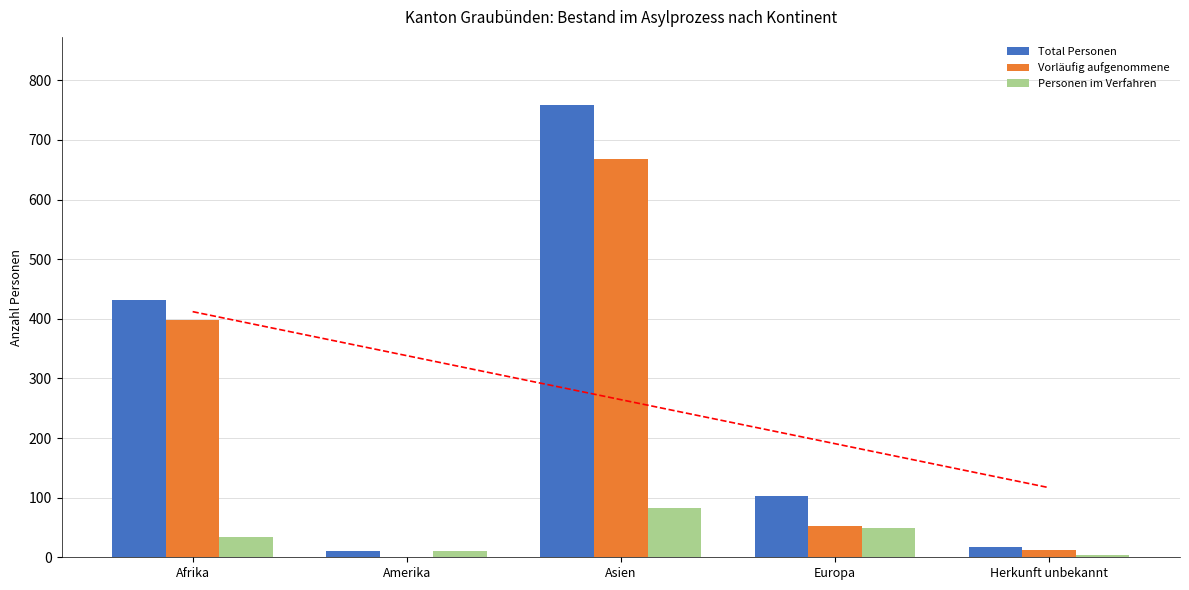

True or false: Vorläufig aufgenommene has a value of 130 at Afrika.

False